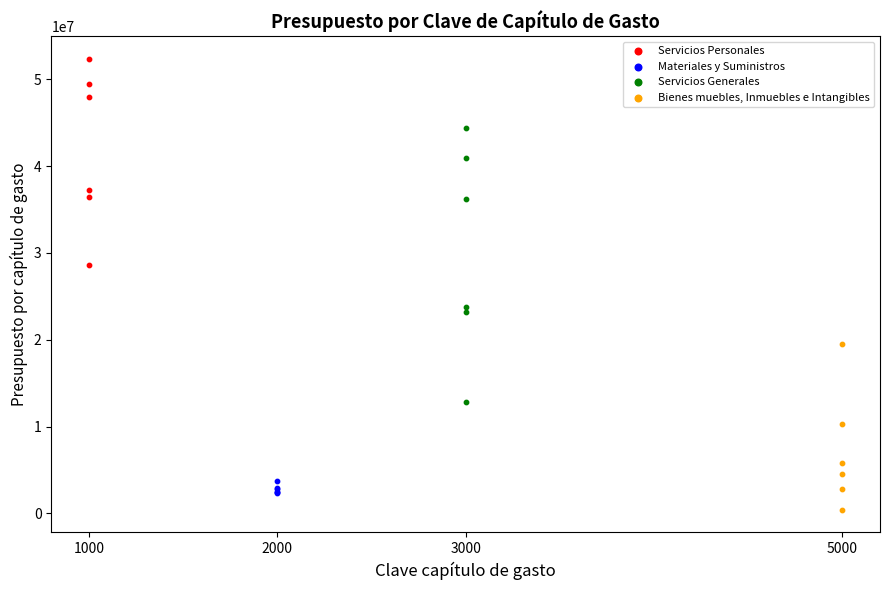

Which series reaches the maximum Y coordinate?

Servicios Personales